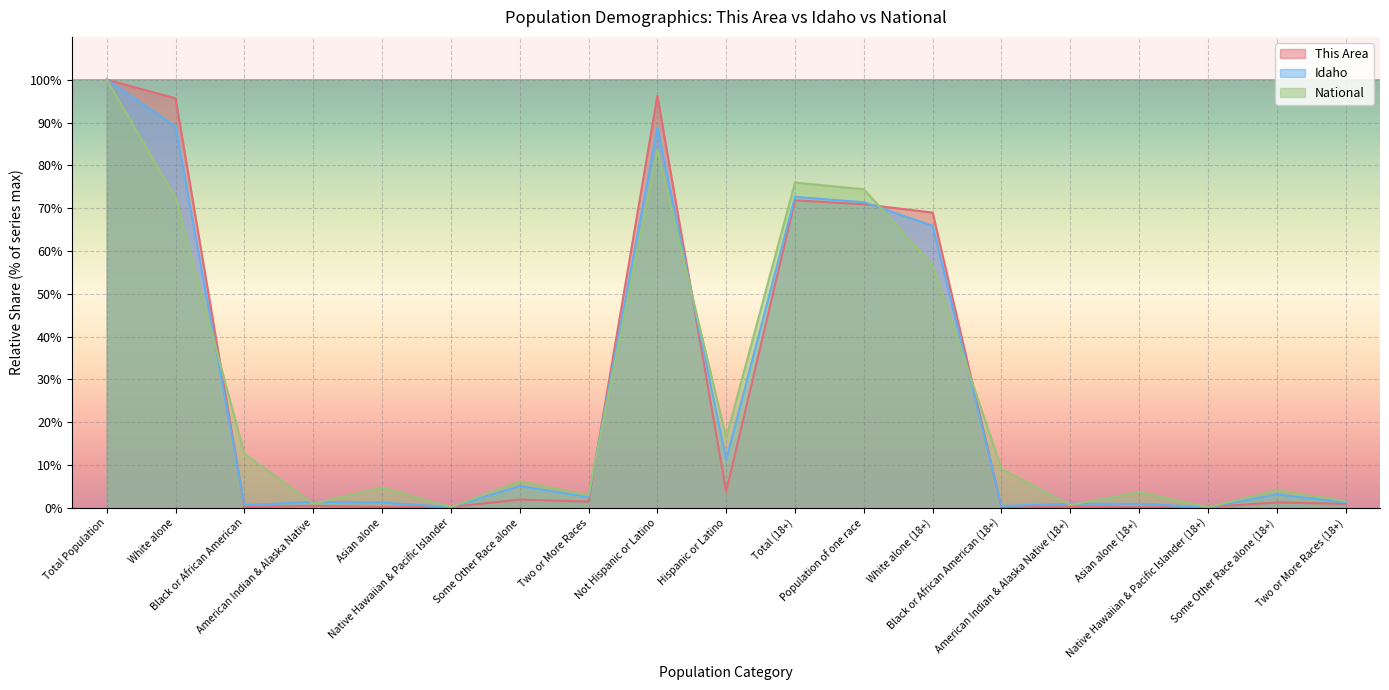

In This Area, how many points are lower than both neighbors (excluding endpoints)?

5